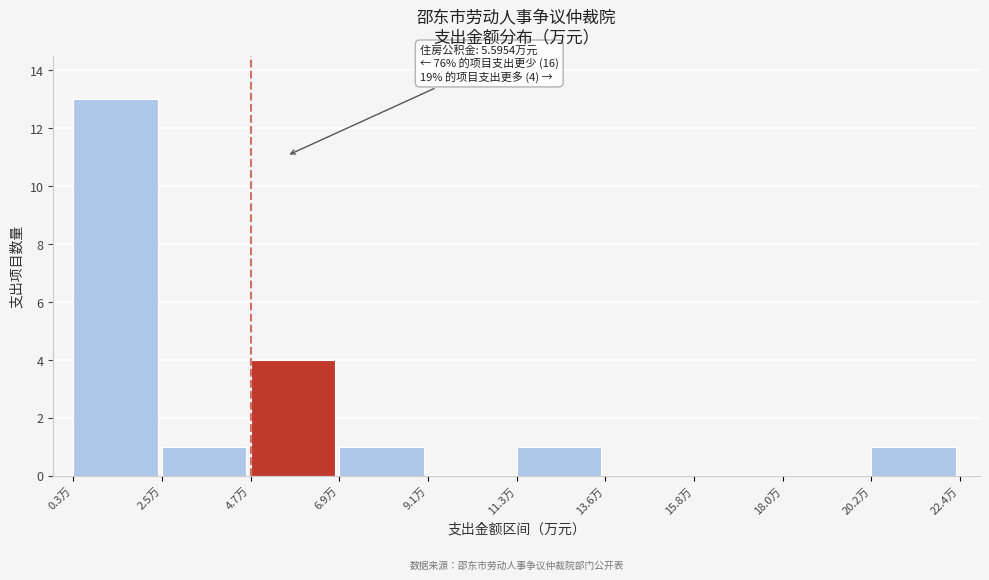

Which range on the x-axis has the tallest bar?

0.5 to 2.5